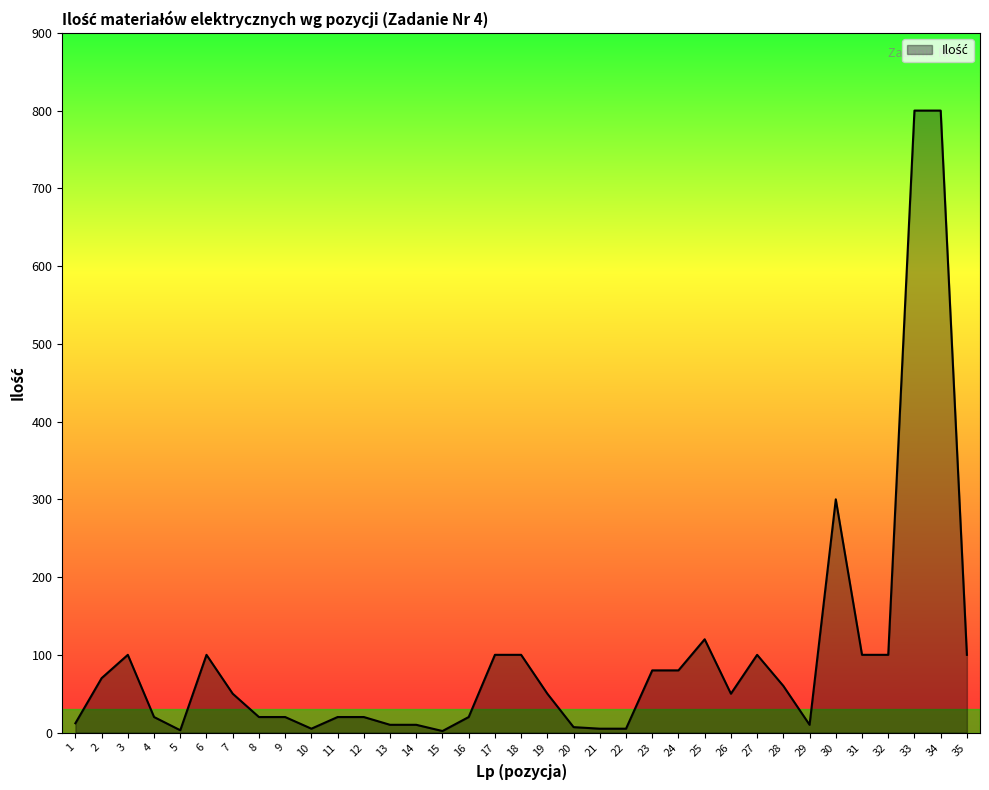

What is the maximum value shown in the chart?

800